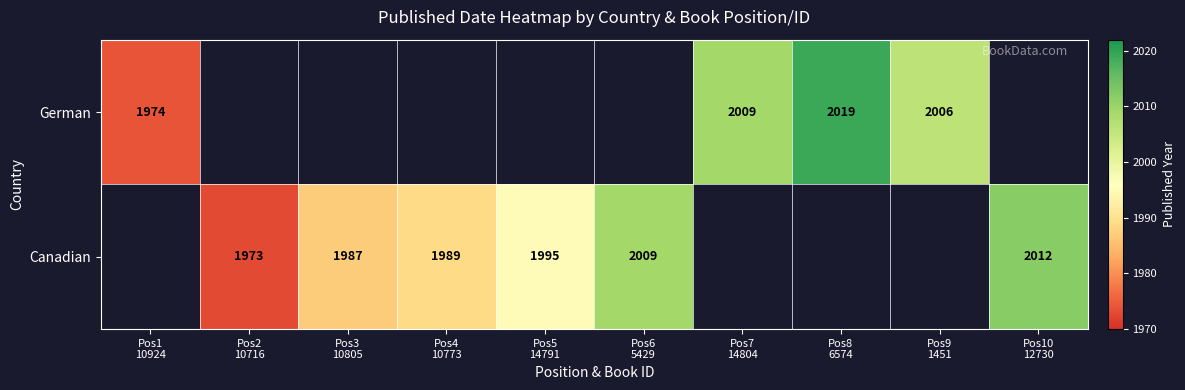

Rank the series by their maximum value, from highest to lowest.

German, Canadian